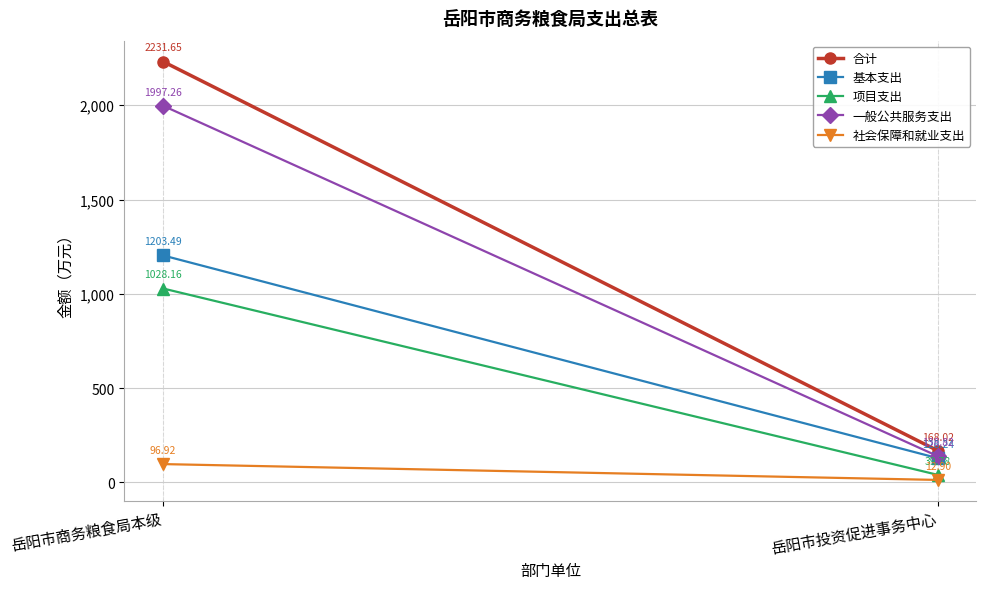

At 岳阳市投资促进事务中心, list the series in order from smallest to largest.

社会保障和就业支出, 项目支出, 基本支出, 一般公共服务支出, 合计